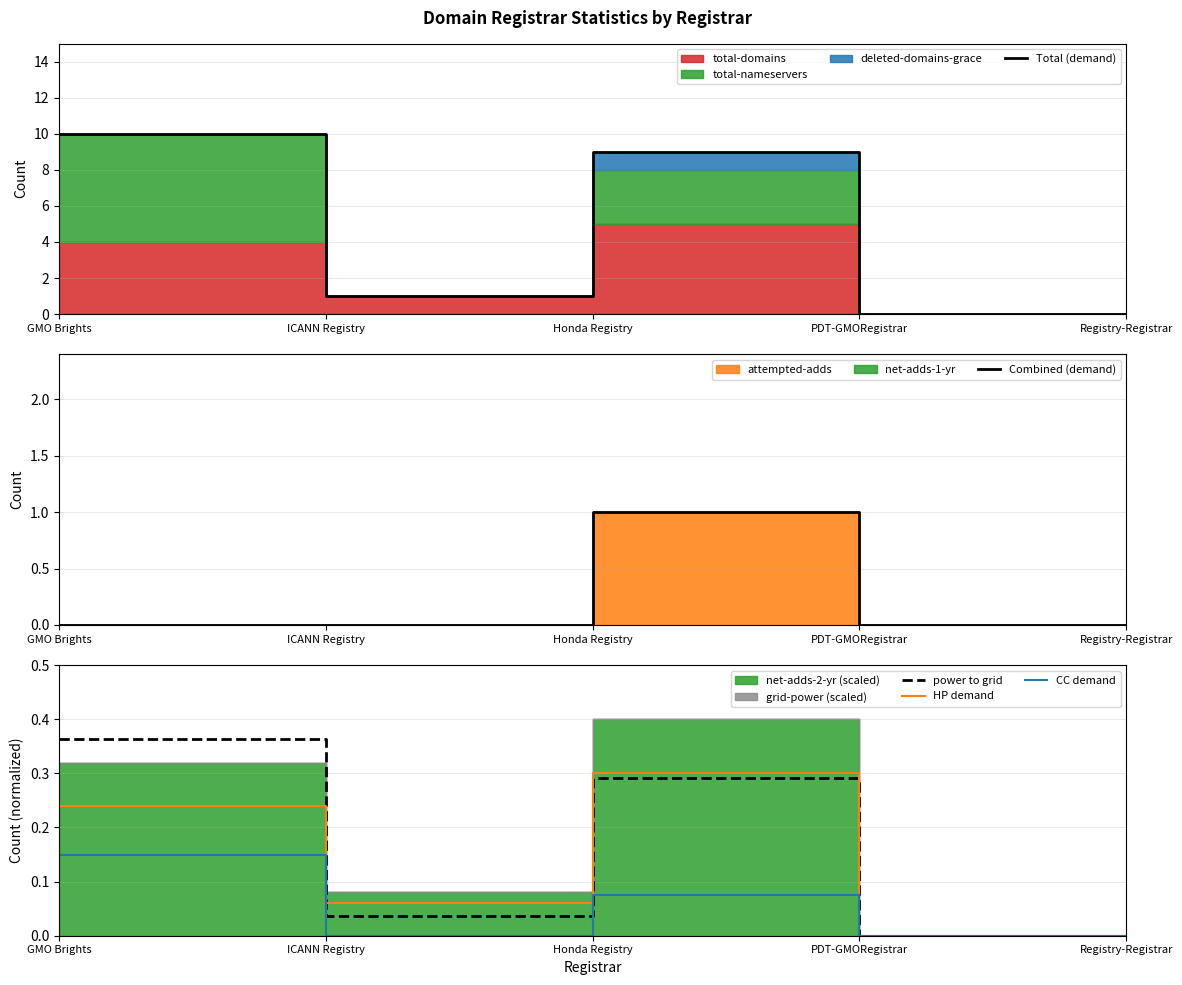

Does the chart display data point markers on the line(s)?

No